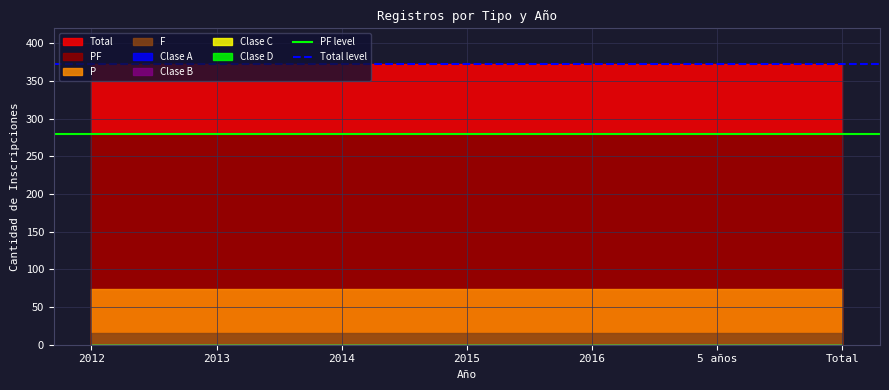

What is the value of the Total level point at the 2nd from the left?

373